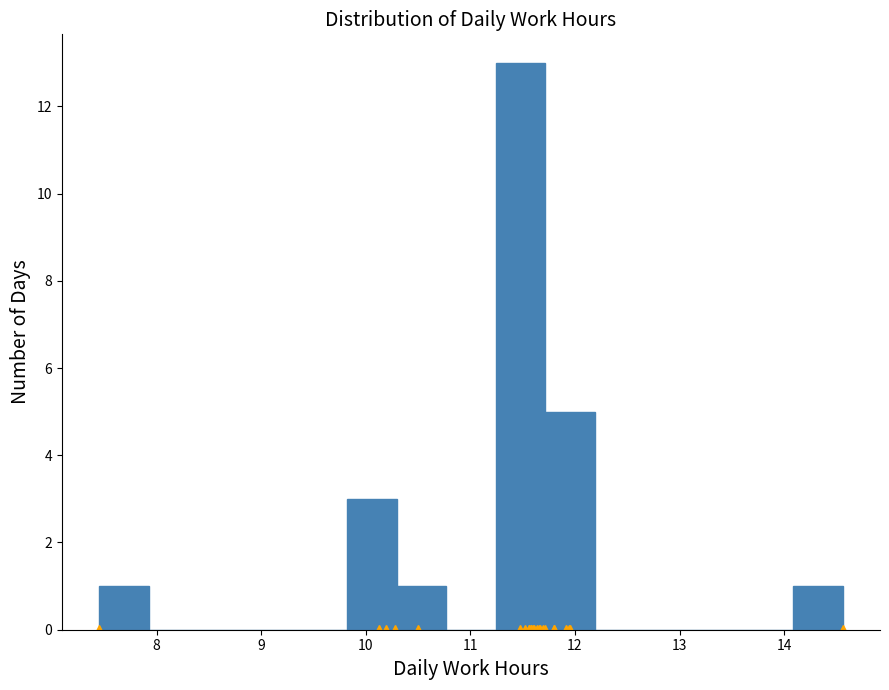

Reading left to right, transcribe this chart: for each bar, give the range it covers on the x-axis and its height. Neither the bar edges nor the heights are printed on the chart, so give them approximately, as read against the axes.

7.5 to 7.9: 1
7.9 to 8.4: 0
8.4 to 8.9: 0
8.9 to 9.3: 0
9.3 to 9.8: 0
9.8 to 10.3: 3
10.3 to 10.8: 1
10.8 to 11.2: 0
11.2 to 11.7: 13
11.7 to 12.2: 5
12.2 to 12.7: 0
12.7 to 13.1: 0
13.1 to 13.6: 0
13.6 to 14.1: 0
14.1 to 14.6: 1